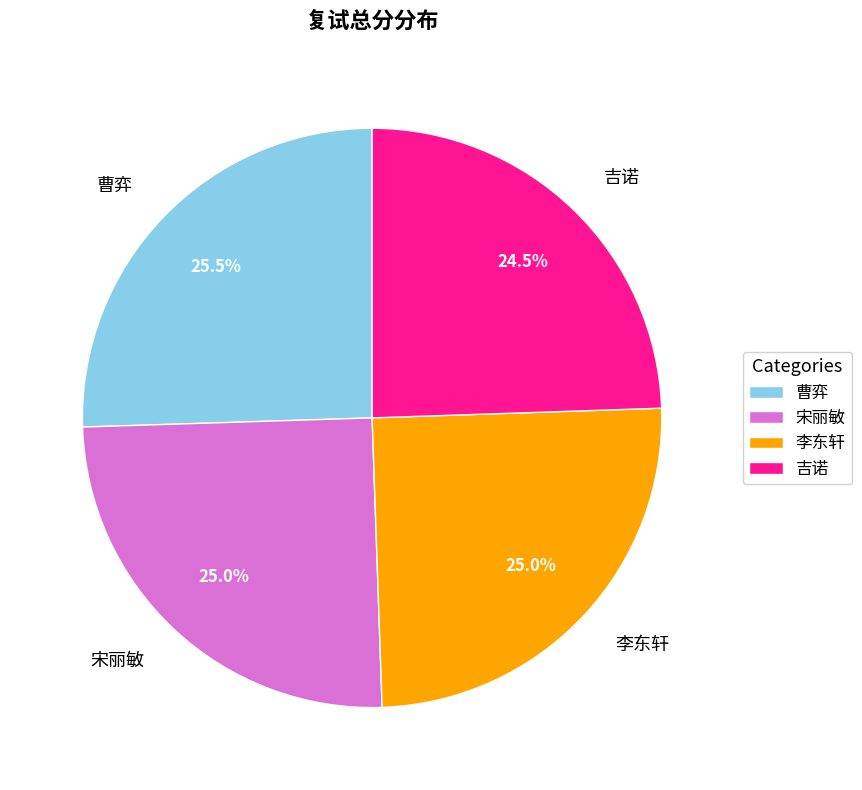

Approximately how many times larger is the value at 李东轩 compared to 吉诺?

1.0